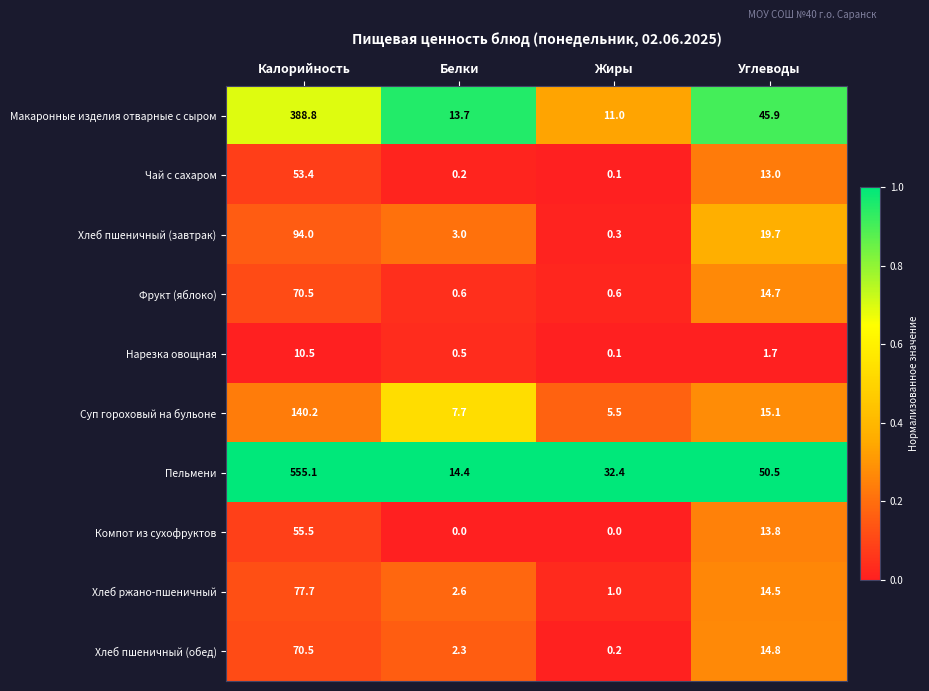

What is the average value of the Макаронные изделия отварные с сыром series?

114.9